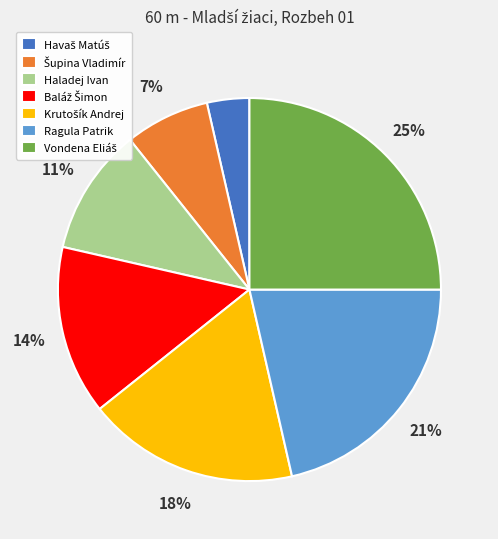

Does Ragula Patrik represent more than half of the total?

No